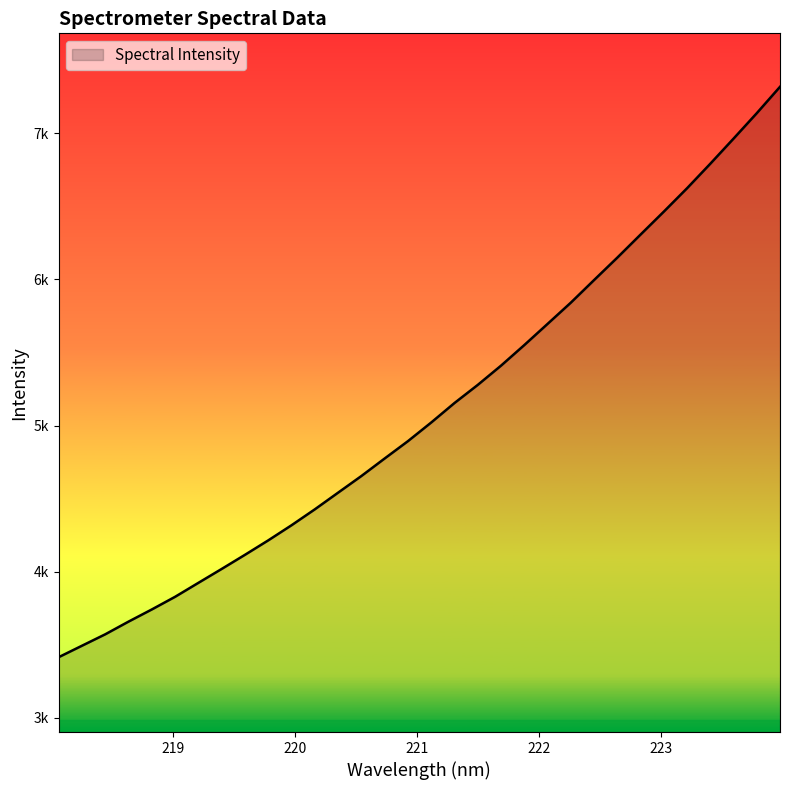

Does the chart display data point markers on the line(s)?

No